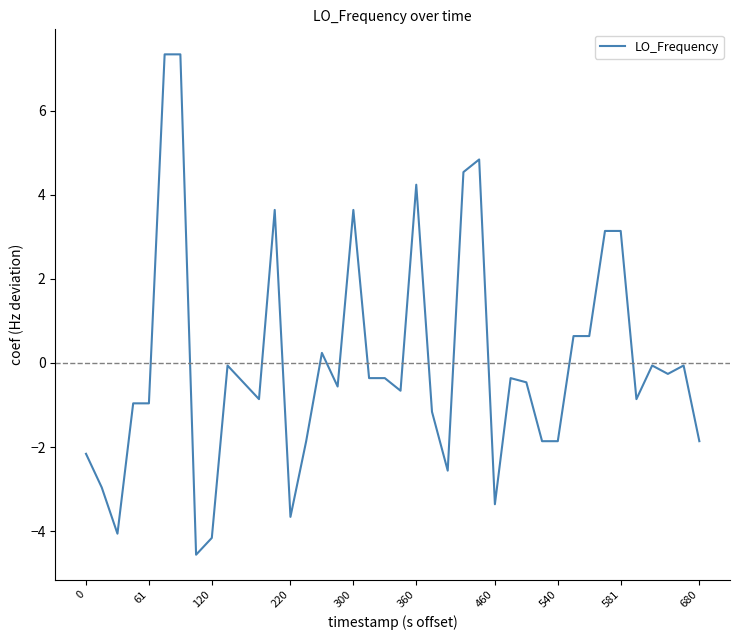

What is the smallest value displayed?

-4.6